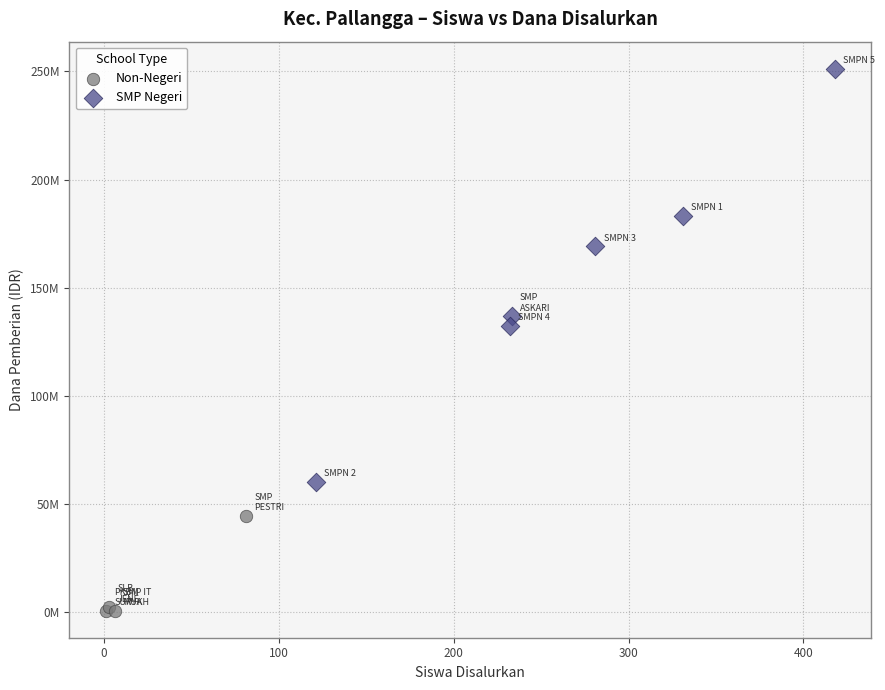

Which series contains the lowest Y value?

Non-Negeri